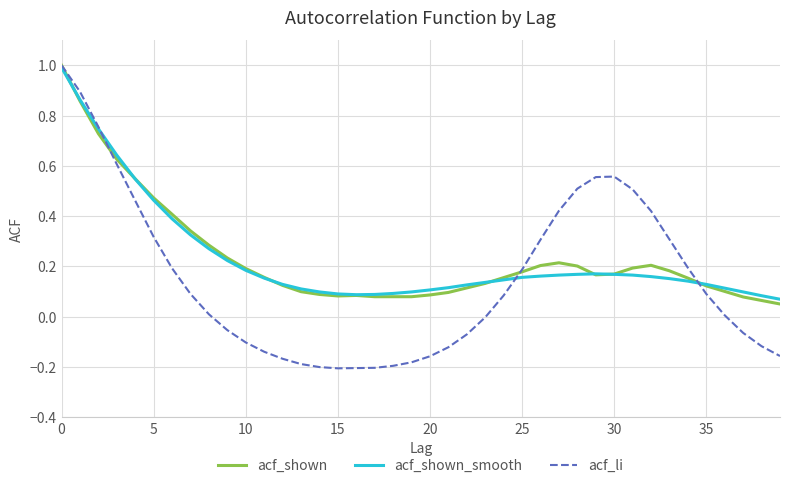

Which series has the widest spread of values?

acf_li